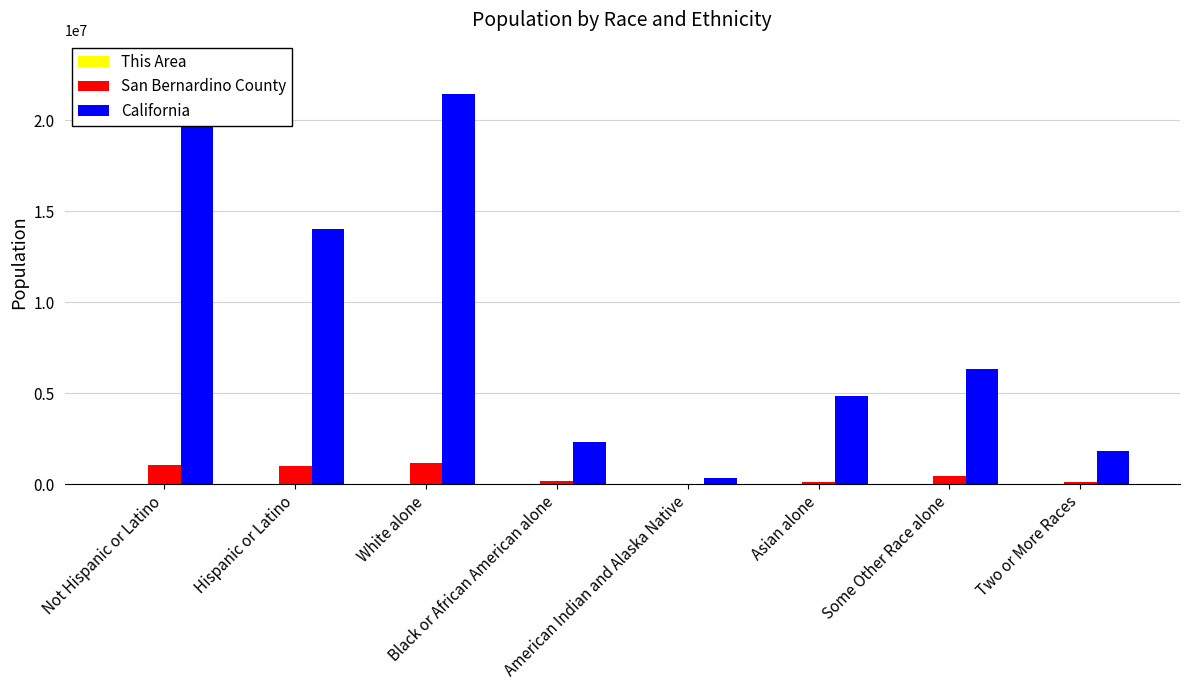

What is the label of the 1st bar from the left?

Not Hispanic or Latino